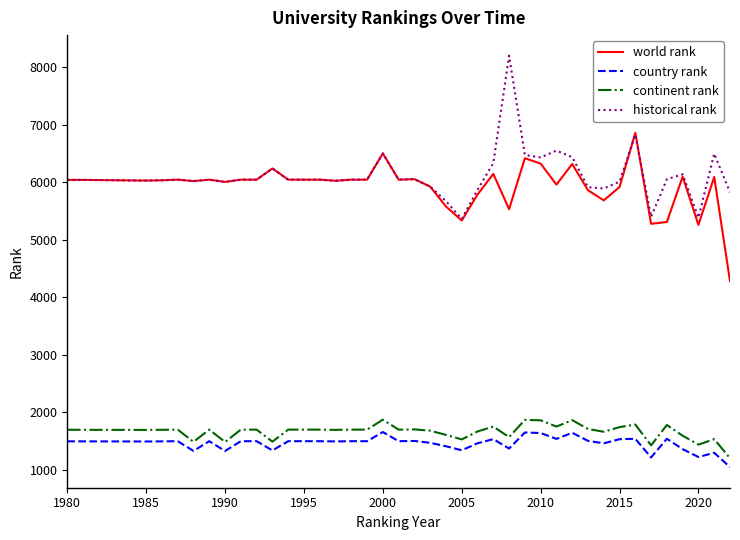

What is the highest value of the historical rank series?

8197.5